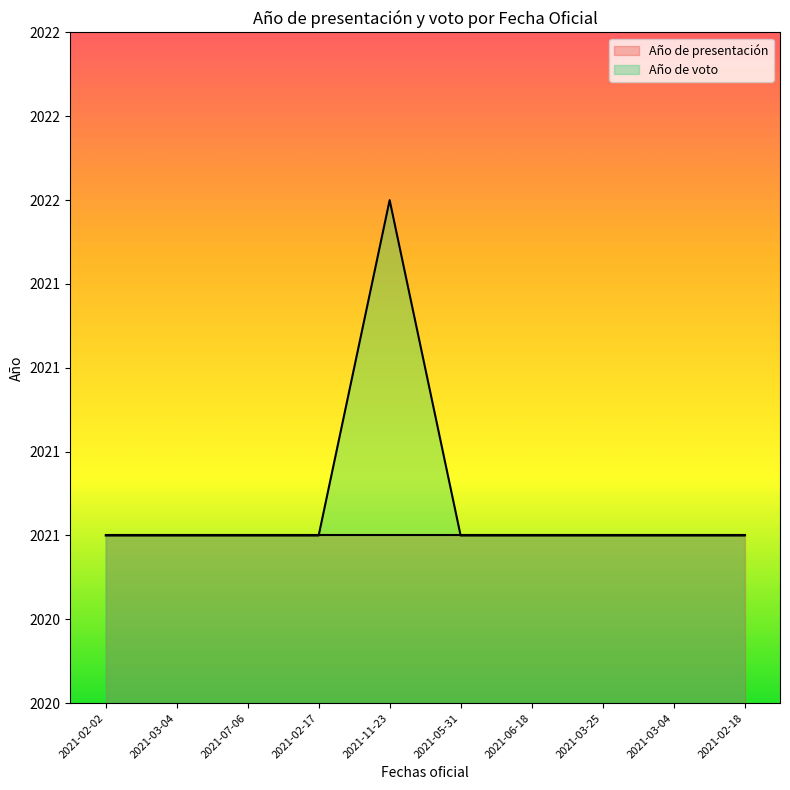

Count the values in the range 2021 to 2022.

10